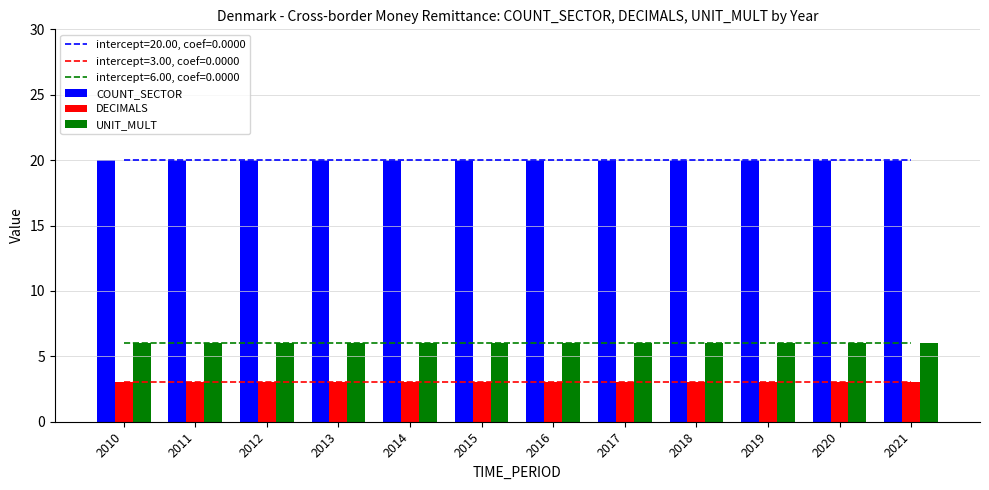

Reading left to right, list all the values displayed in this chart.

COUNT_SECTOR: 20	20	20	20	20	20	20	20	20	20	20	20
DECIMALS: 3	3	3	3	3	3	3	3	3	3	3	3
UNIT_MULT: 6	6	6	6	6	6	6	6	6	6	6	6